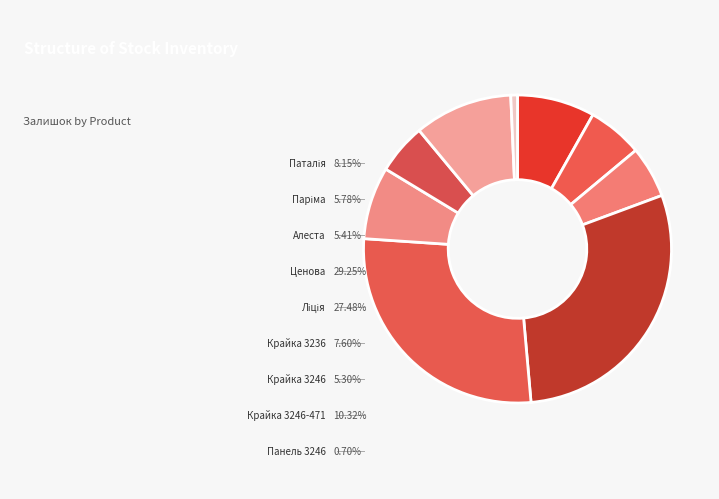

Which slice is the largest?

Ценова (1335)